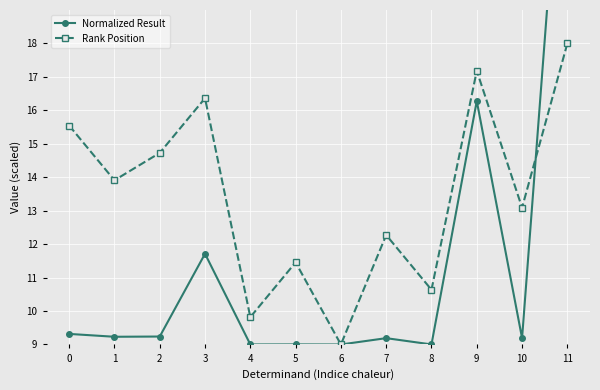

Reading right to left, extract all data points from this chart.

Normalized Result: 27.0	9.2	16.3	9.0	9.2	9.0	9.0	9.0	11.7	9.2	9.2	9.3
Rank Position: 18.0	13.1	17.2	10.6	12.3	9.0	11.5	9.8	16.4	14.7	13.9	15.5